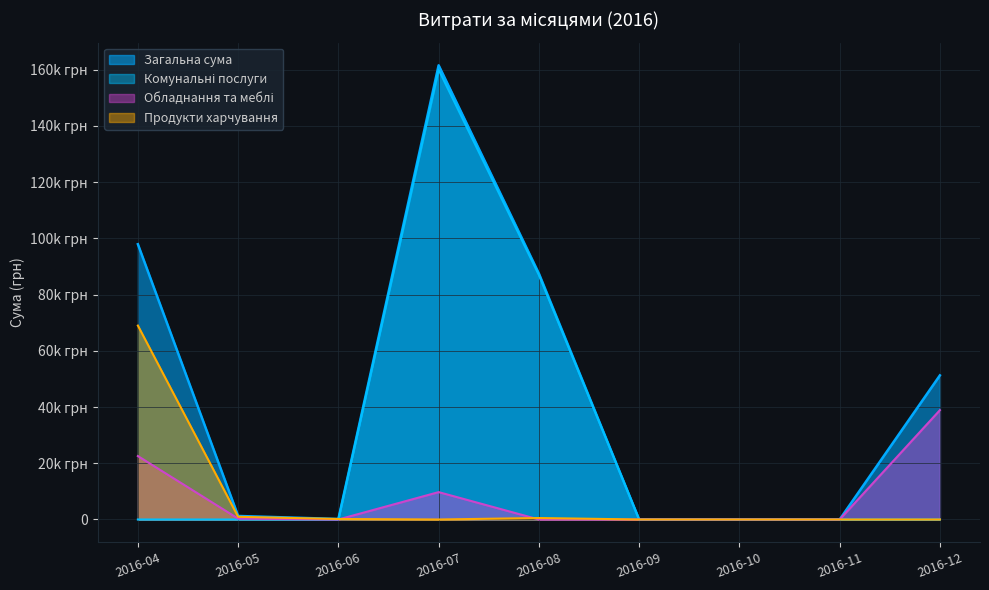

What is the value of the 24th point from the left?

873.5